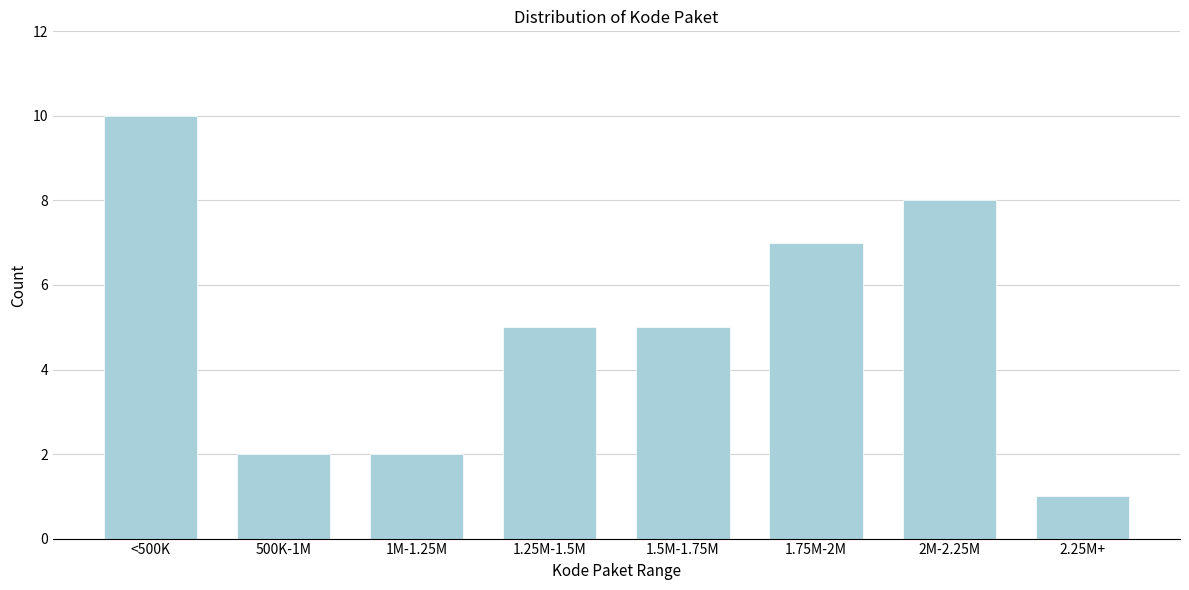

Reading right to left, transcribe all the data shown in this chart.

2.25M+=1	2M-2.25M=8	1.75M-2M=7	1.5M-1.75M=5	1.25M-1.5M=5	1M-1.25M=2	500K-1M=2	<500K=10